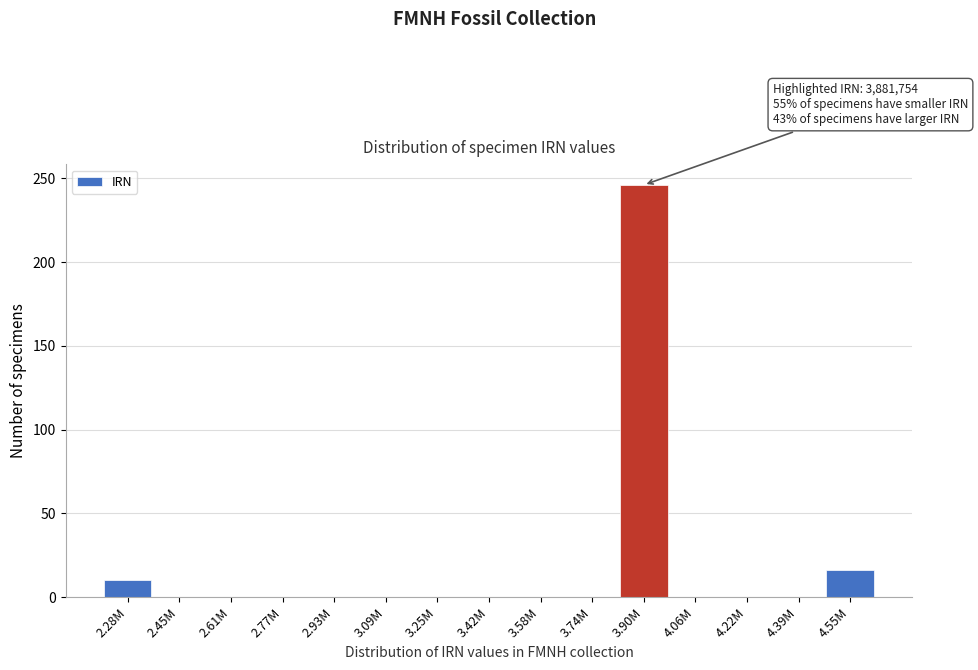

Reading right to left, transcribe all the data shown in this chart.

4.55M=16	4.39M=0	4.22M=0	4.06M=0	3.90M=246	3.74M=0	3.58M=0	3.42M=0	3.25M=0	3.09M=0	2.93M=0	2.77M=0	2.61M=0	2.45M=0	2.28M=10